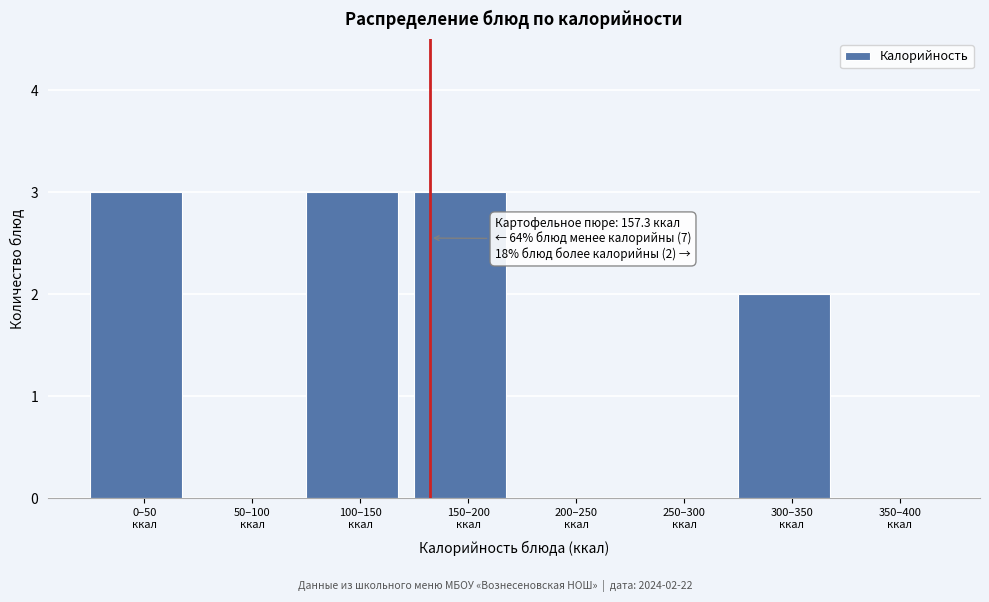

What is the greatest value displayed?

3